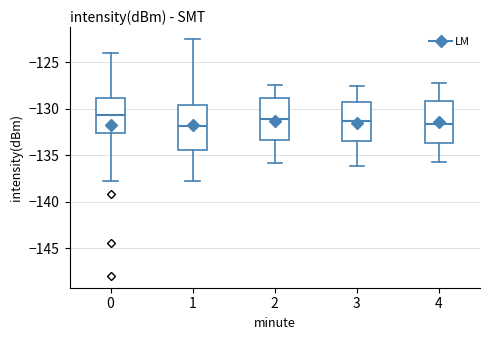

Where is the lower edge of the box at x = 2 on the y-axis? The values are not printed on the chart, so give them approximately, as read against the axis.

-133.5